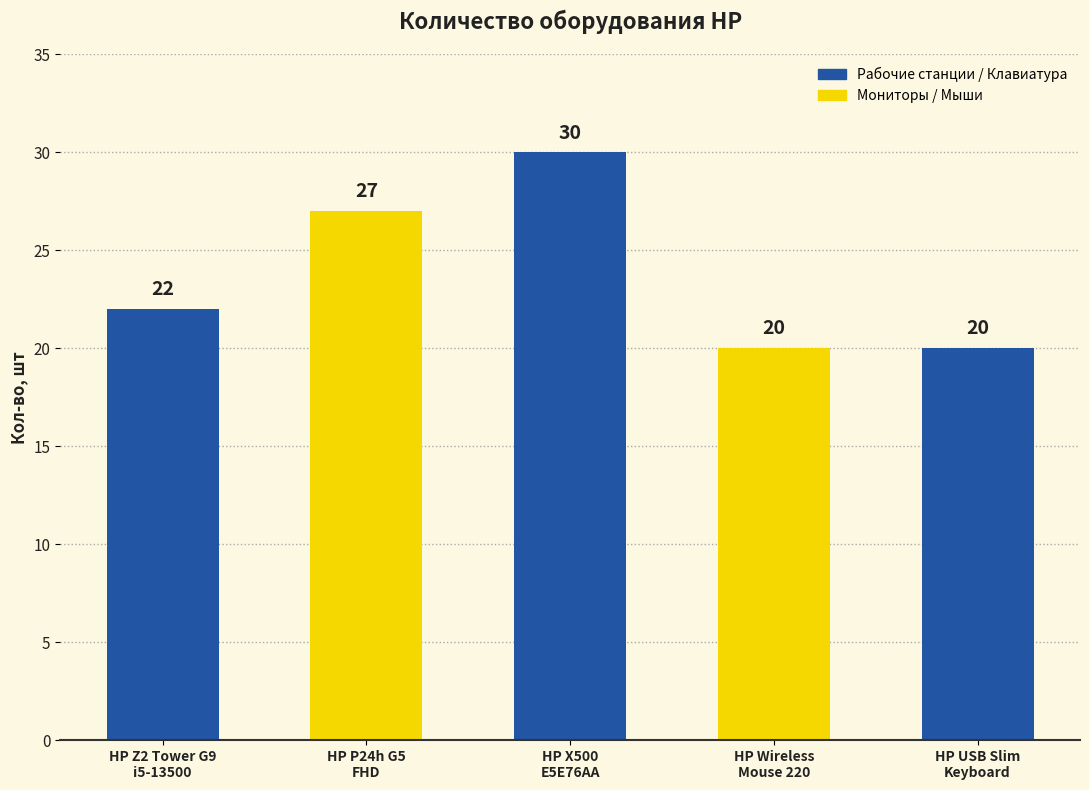

Which label corresponds to the smallest value in the chart?

HP Wireless
Mouse 220